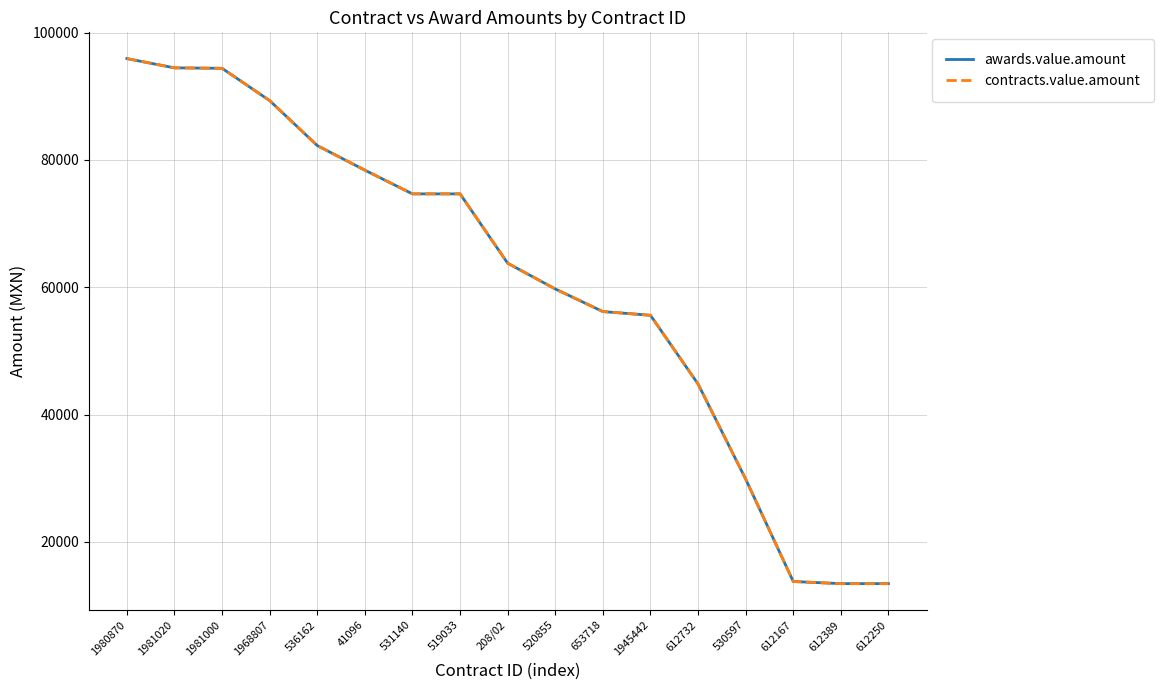

What is the minimum value for awards.value.amount?

13437.9